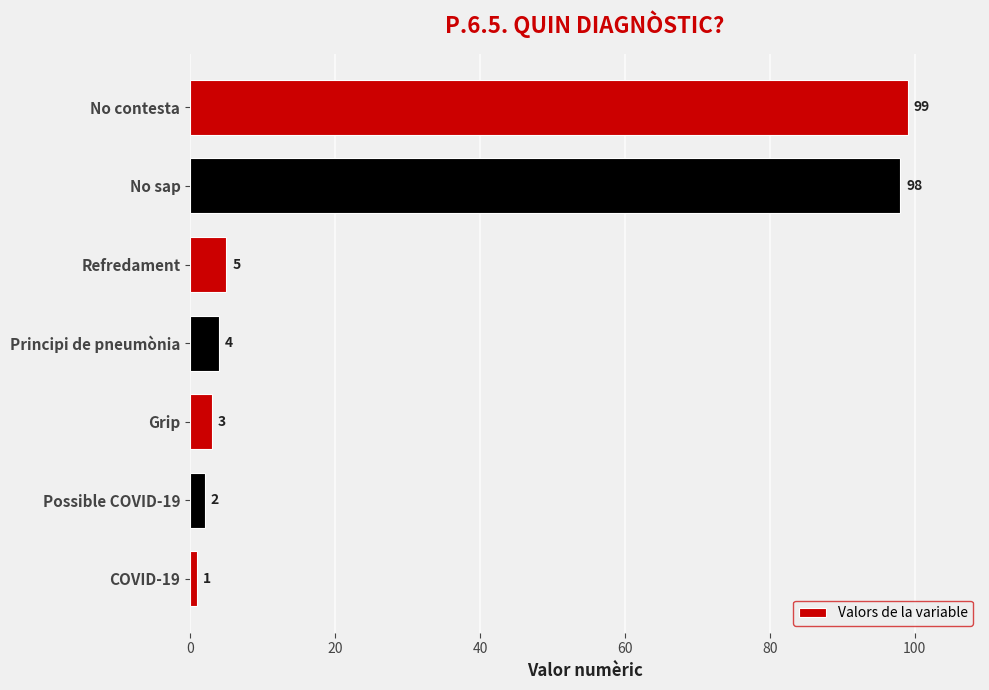

What is the approximate value at Grip, to the nearest 5?

5